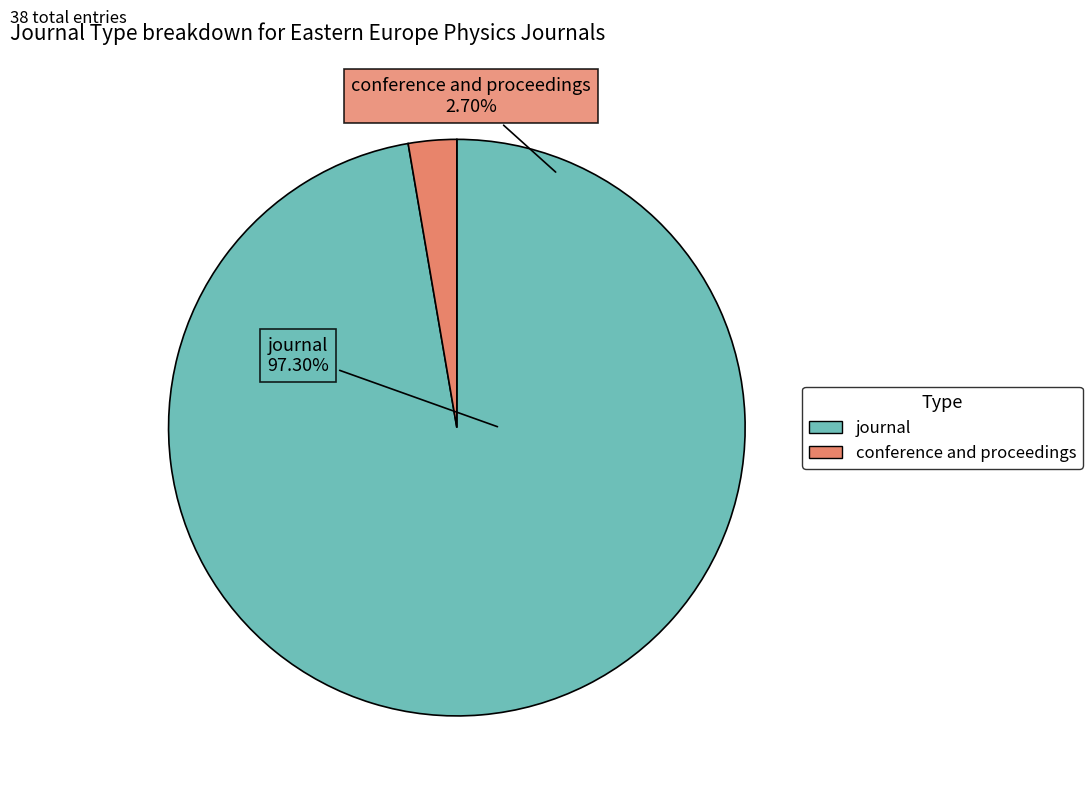

Does journal account for over 50% of the chart?

Yes